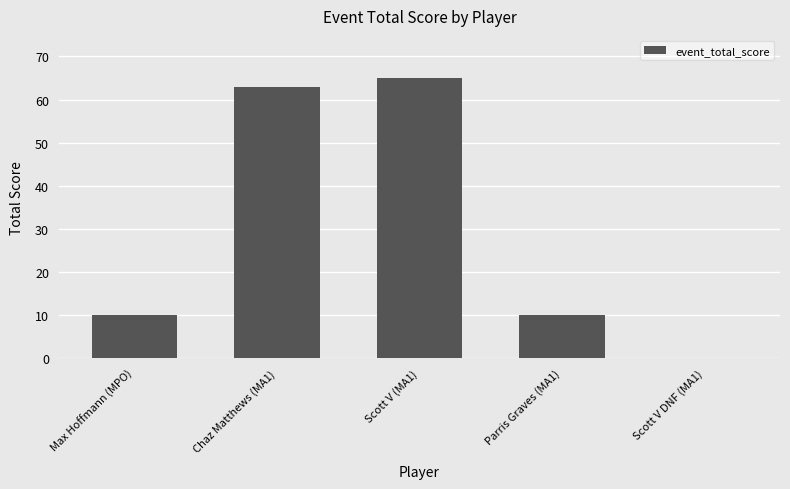

What is the greatest value displayed?

65